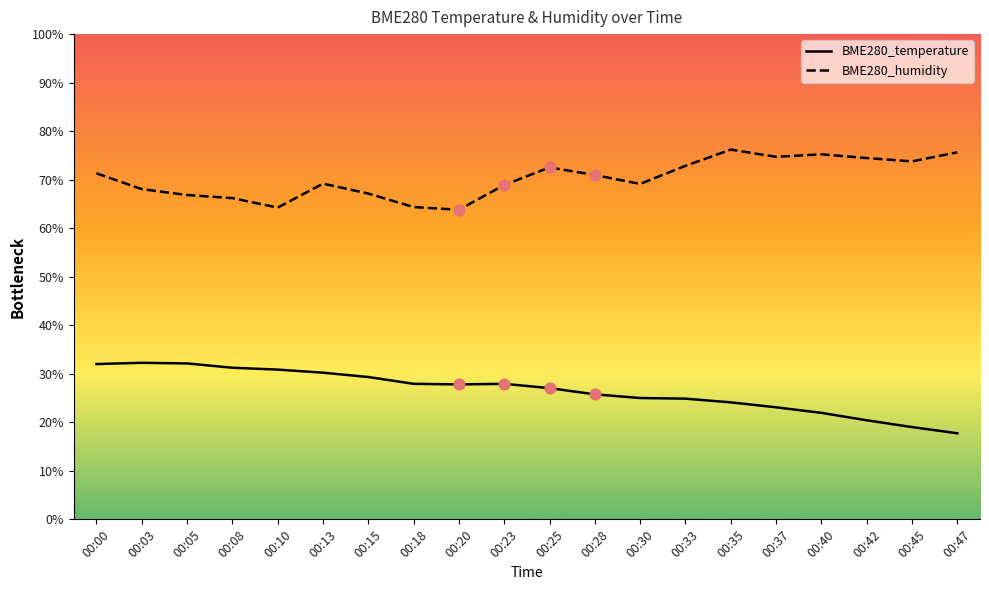

Which series reaches the minimum Y coordinate?

BME280_temperature